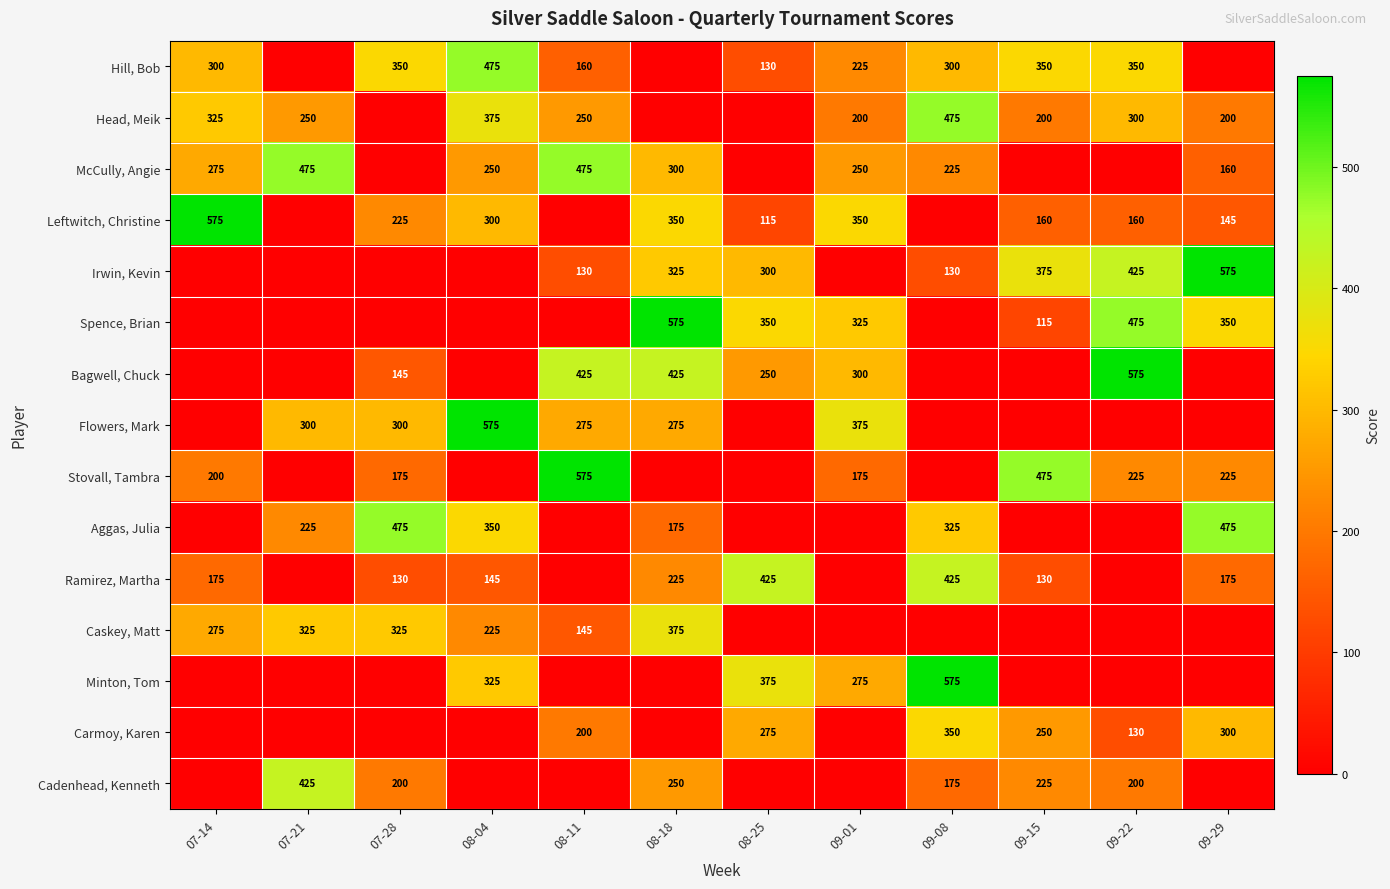

The Irwin, Kevin series shows 230 at 08-11. True or false?

False